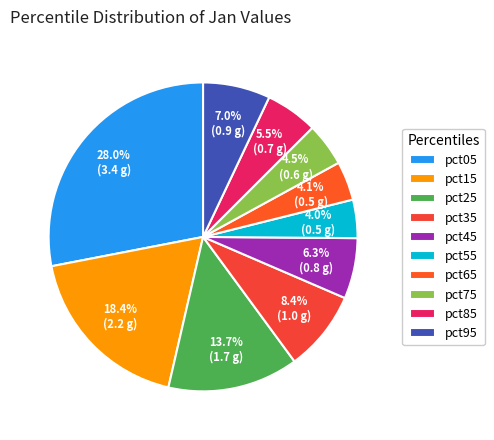

What is the total percentage of pct35 and pct75?

13.0%